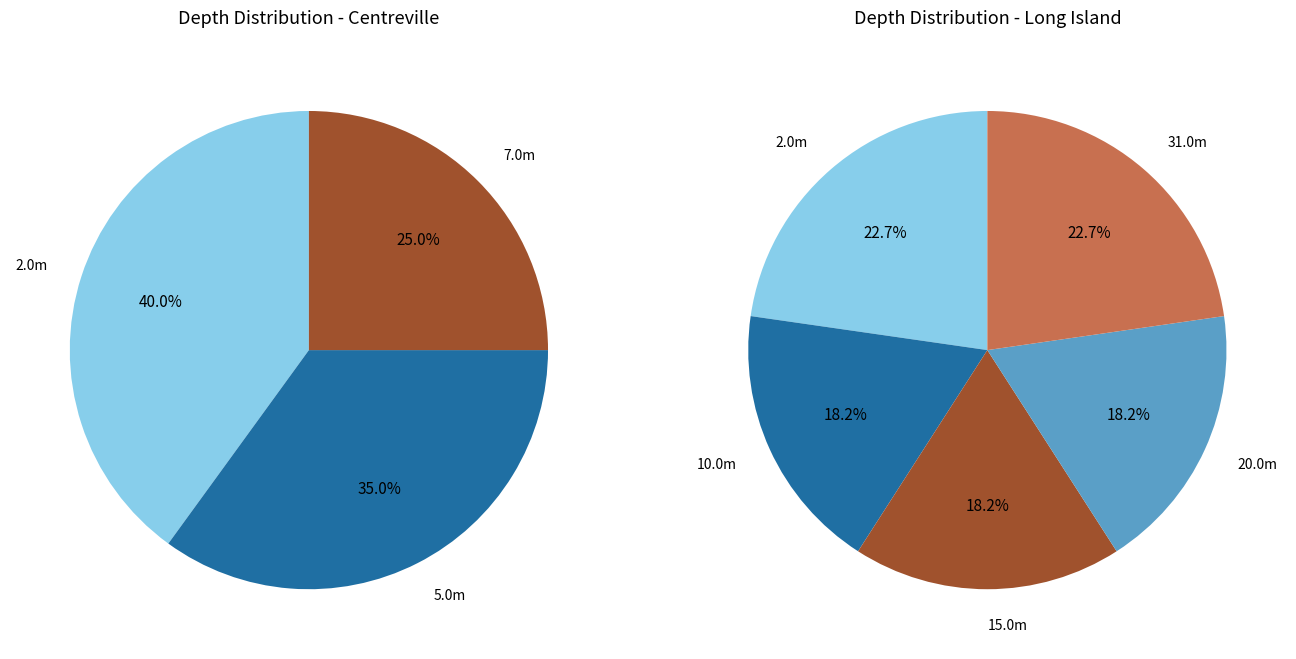

Which has a higher value, St. Mary's Bay-Centreville or 10?

10